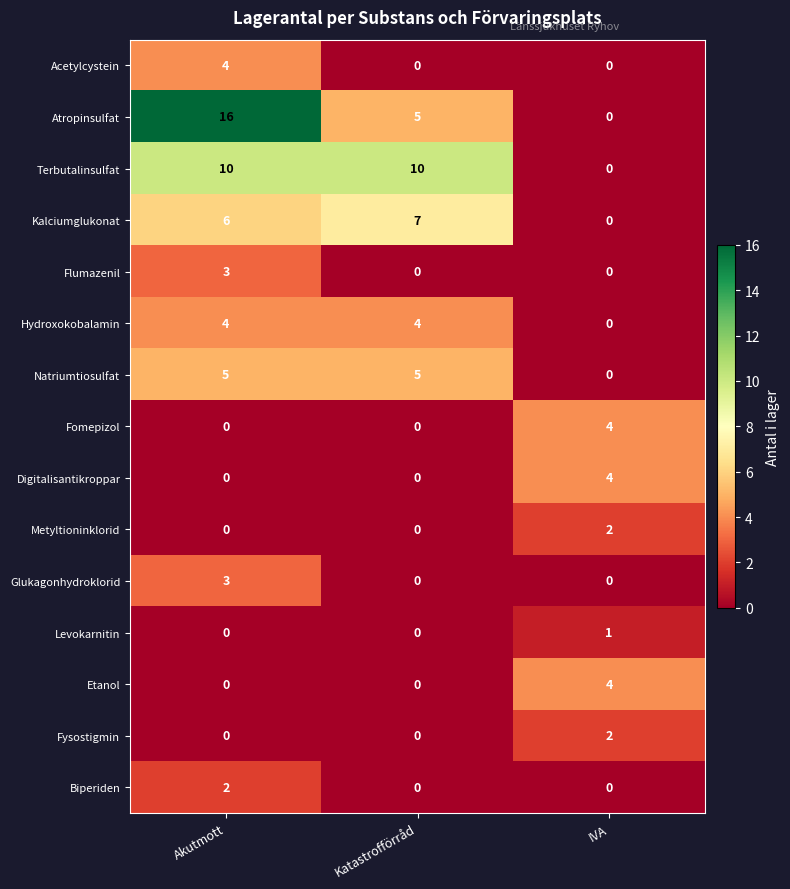

What is the average value of the Atropinsulfat series?

7